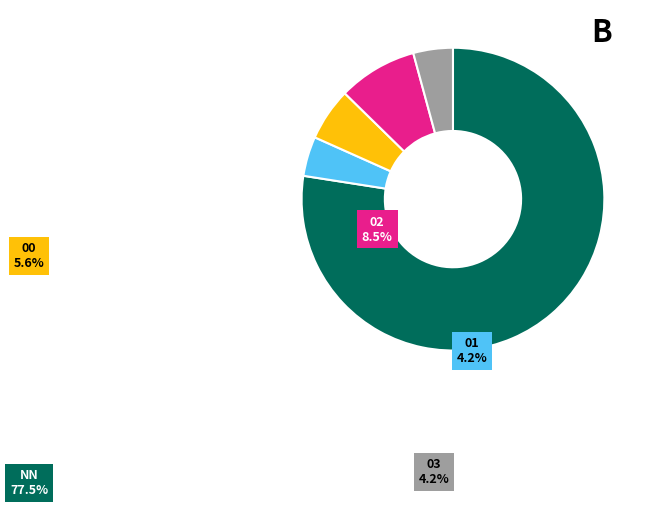

Rank the categories by value from lowest to highest.

01, 03, 00, 02, NN